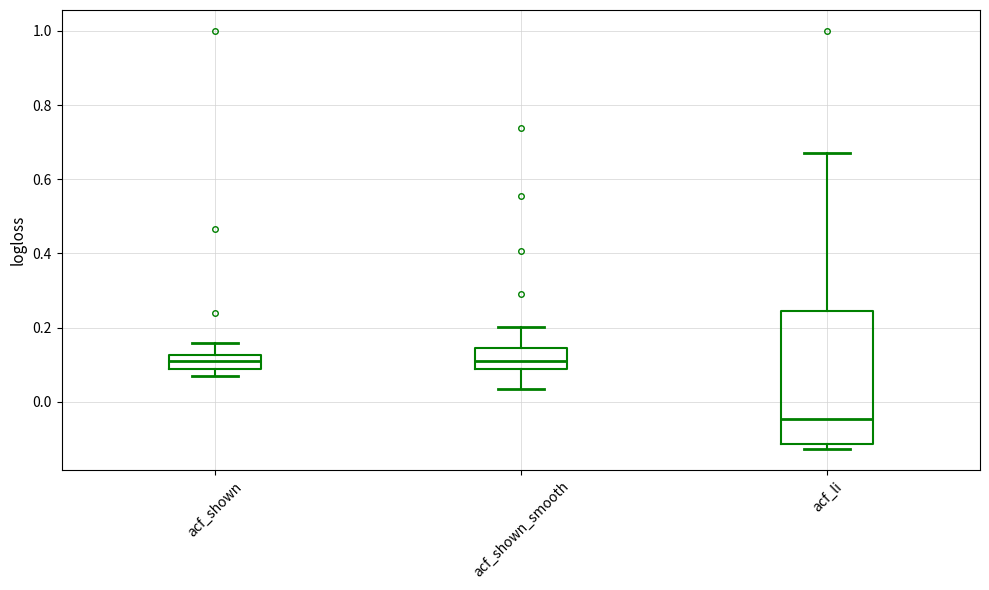

Where does the median line of the box for acf_shown_smooth sit on the y-axis? The values are not printed on the chart, so give them approximately, as read against the axis.

0.12